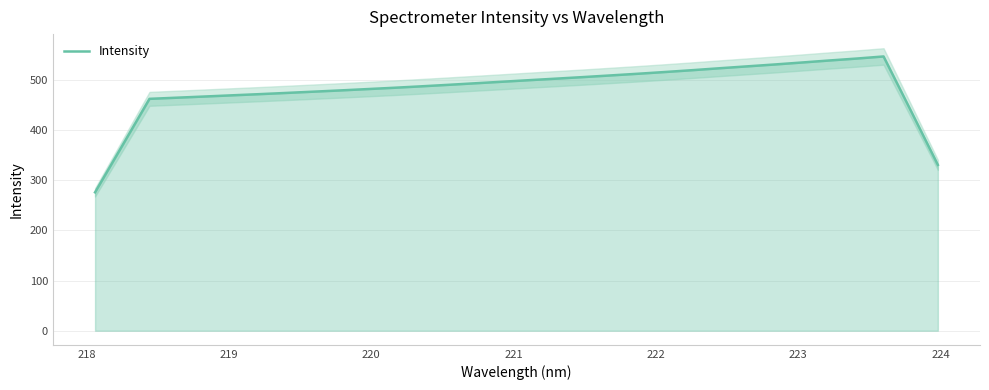

Does the chart display data point markers on the line(s)?

No